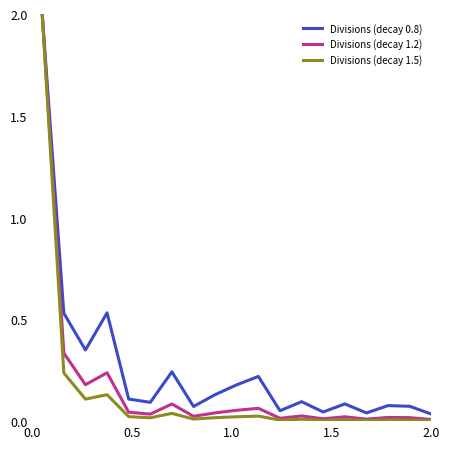

Which series has the largest total across all categories?

Divisions (decay 0.8)